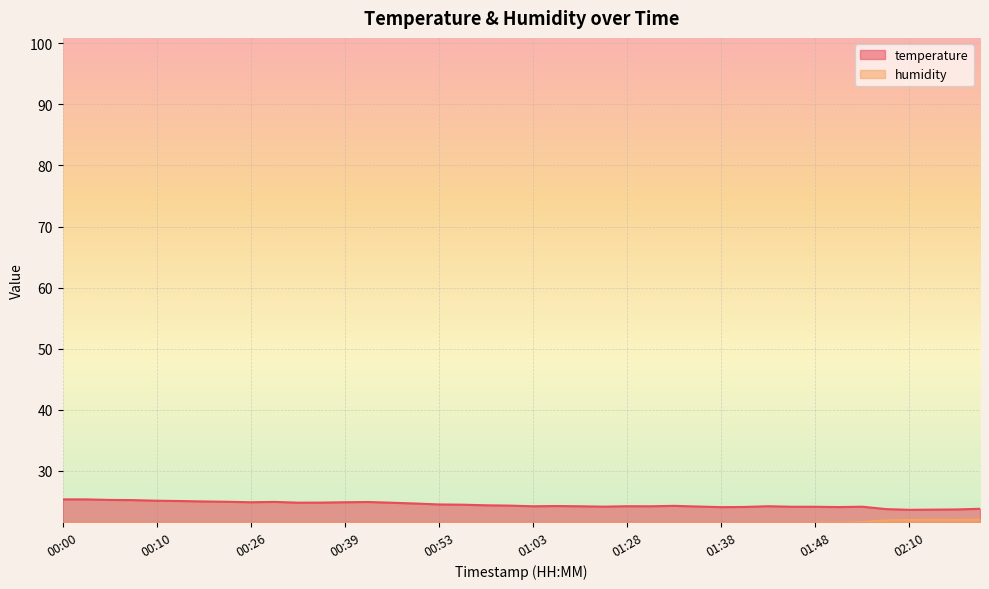

Reading right to left, list all the values displayed in this chart.

temperature: 23.8	23.6	23.6	23.6	23.7	24.1	24.0	24.1	24.1	24.2	24.1	24.0	24.1	24.2	24.2	24.2	24.1	24.2	24.2	24.2	24.3	24.3	24.4	24.5	24.6	24.8	24.9	24.8	24.8	24.8	24.9	24.8	24.9	25.0	25.0	25.1	25.2	25.2	25.3	25.3
humidity: 22.0	21.9	22.0	21.9	21.9	21.6	21.5	21.5	21.4	21.4	21.4	21.3	21.2	21.2	21.2	21.1	21.2	21.2	21.3	21.3	21.2	21.2	21.2	21.2	21.1	21.1	21.0	21.0	21.0	20.9	20.8	20.7	20.6	20.6	20.3	20.2	20.2	20.1	20.1	20.0